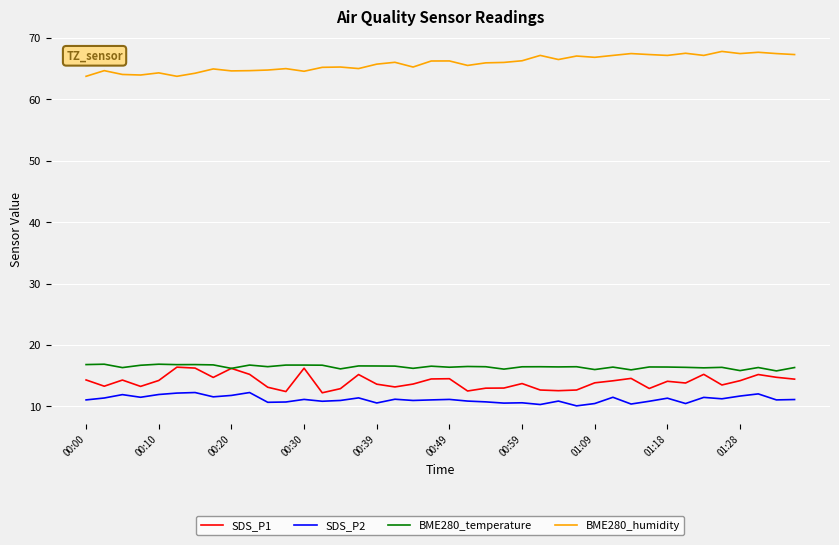

Which series has the largest total across all categories?

BME280_humidity